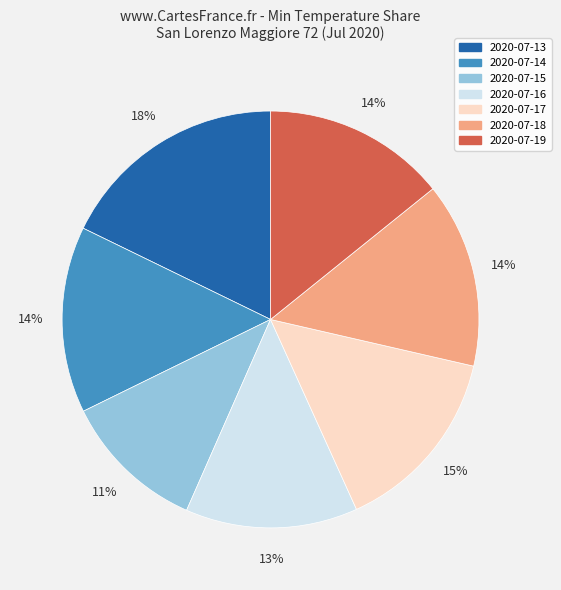

Is it true that 2020-07-16 is 13% of the pie?

True